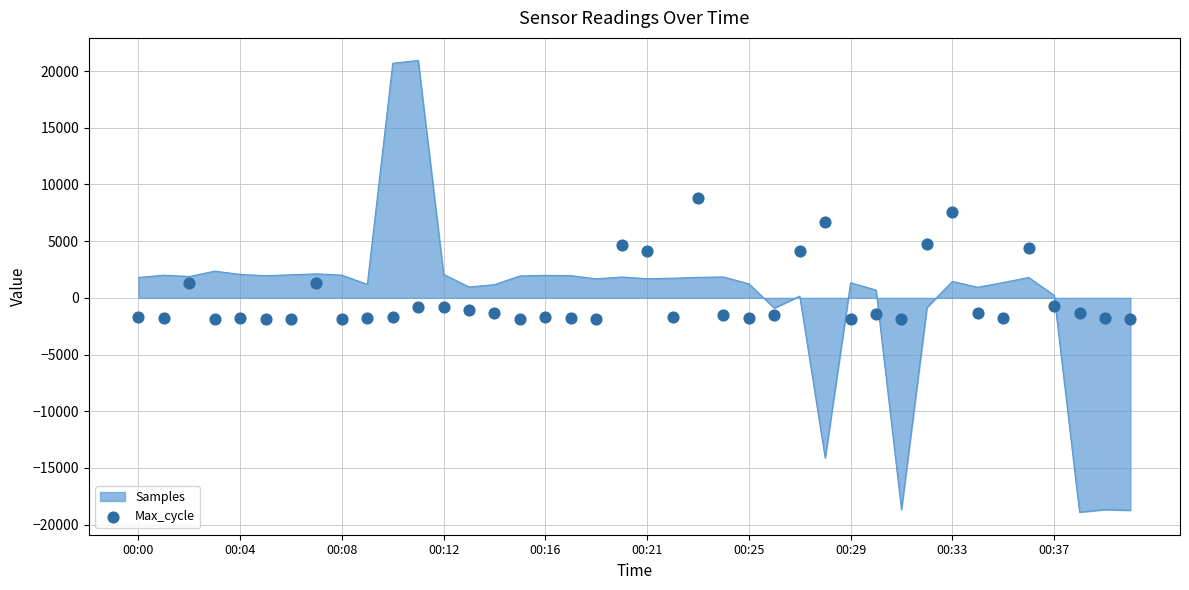

Which has a higher value, 33 or 17?

33